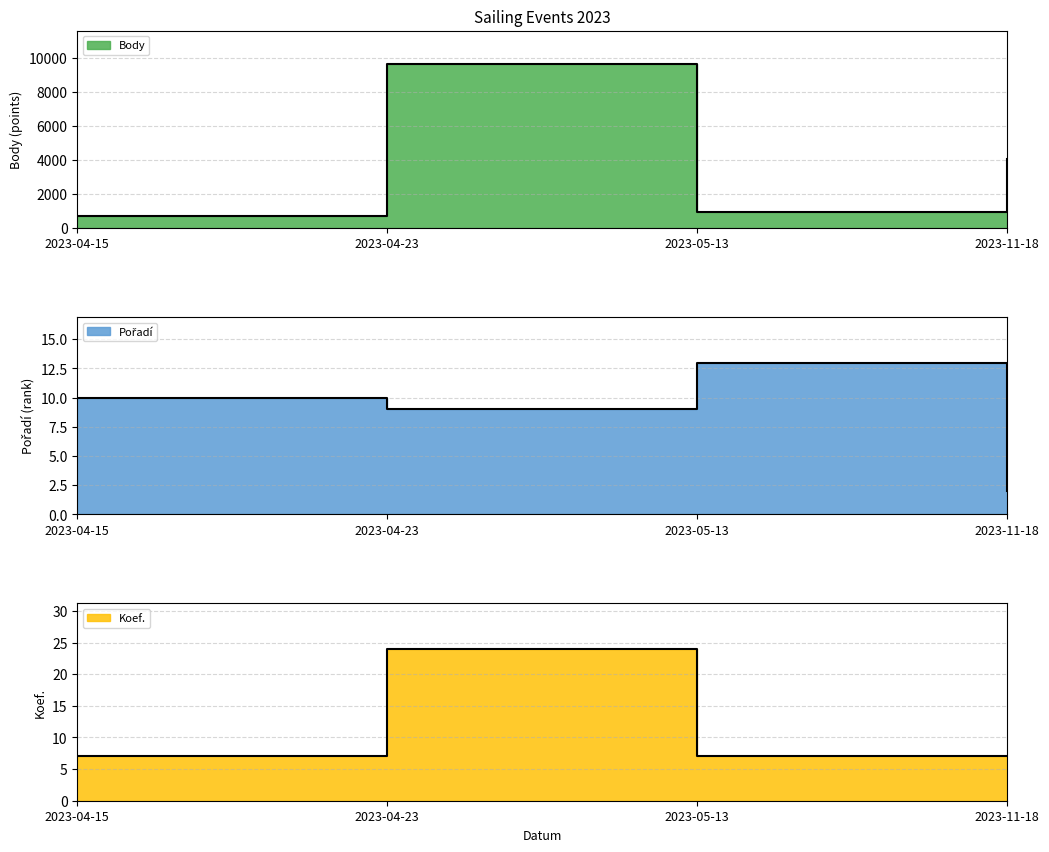

What is the average value of the Body series?

3834